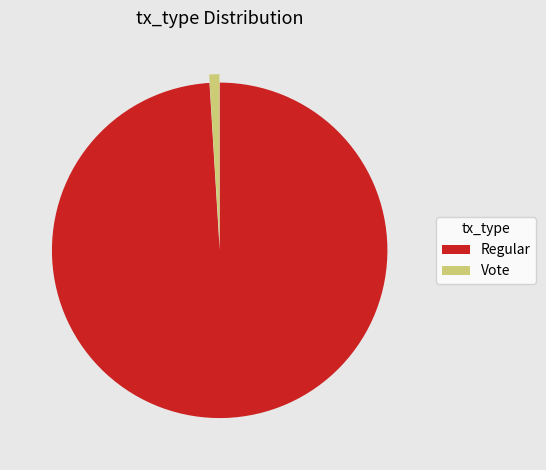

Which category accounts for the majority?

Regular